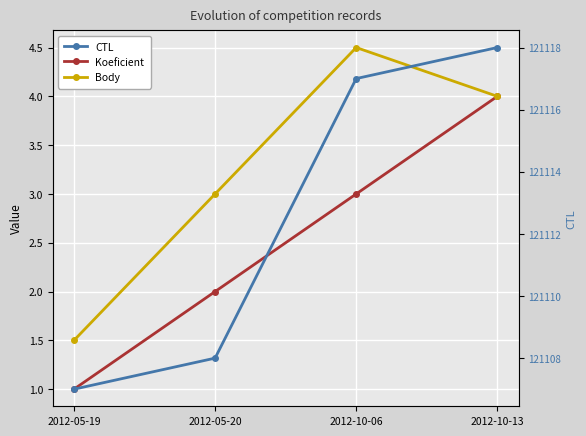

What is the spread (max minus min) of values at 2012-05-19?

121106.0